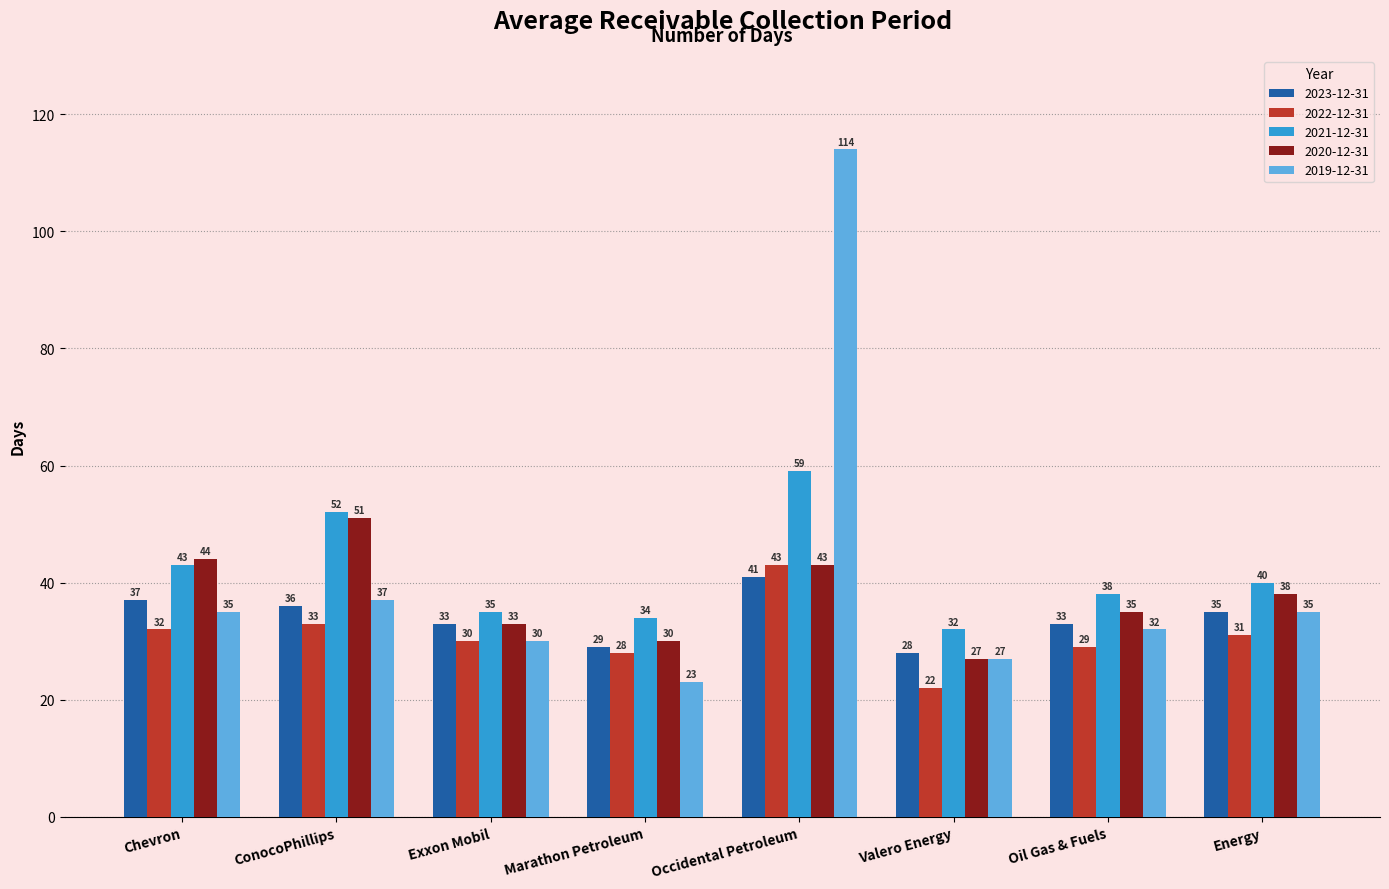

How many groups of bars are there?

8